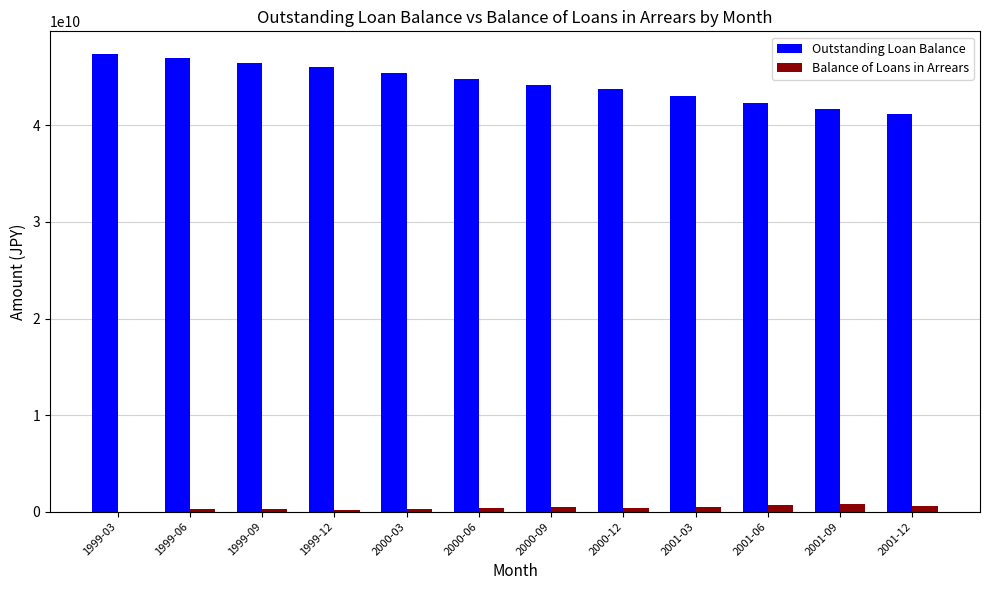

What is the greatest value displayed?

47382400000